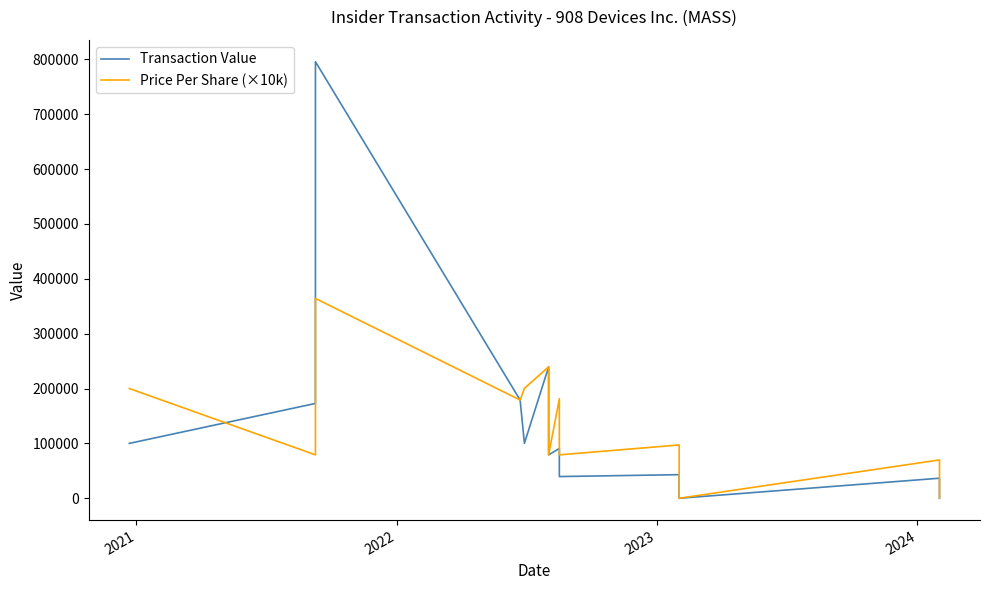

Does the chart display data point markers on the line(s)?

No